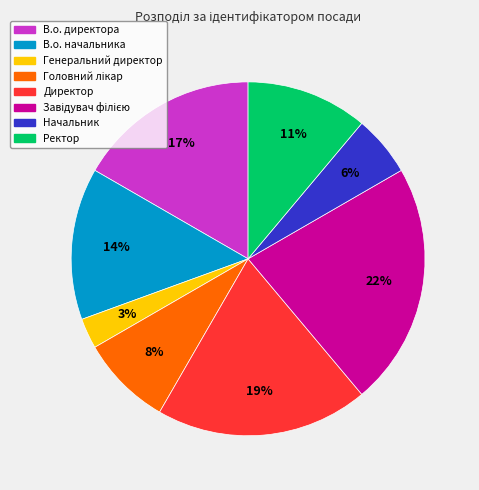

Approximately how many times larger is the value at Генеральний директор compared to Начальник?

0.5